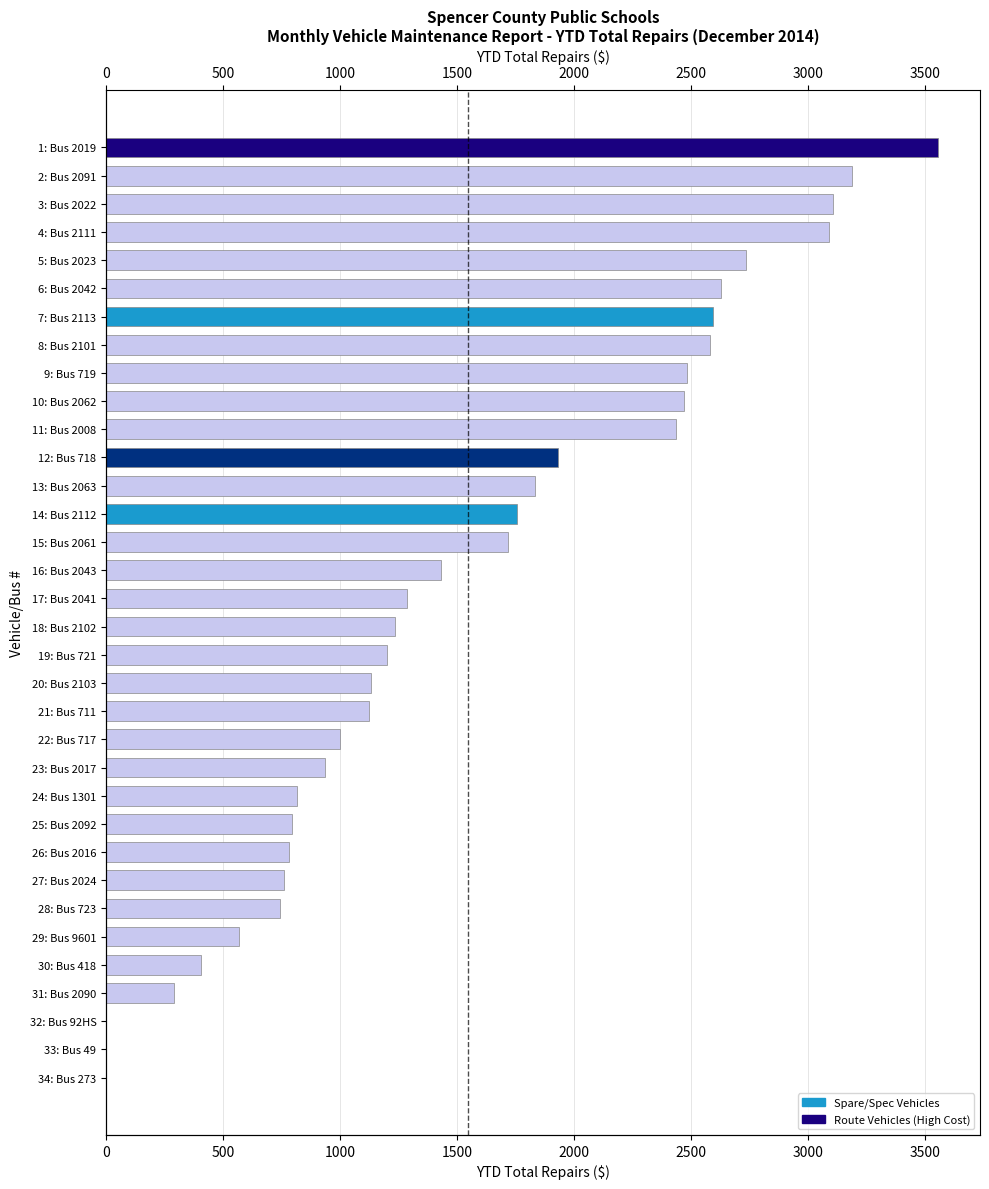

What is the maximum value shown in the chart?

3559